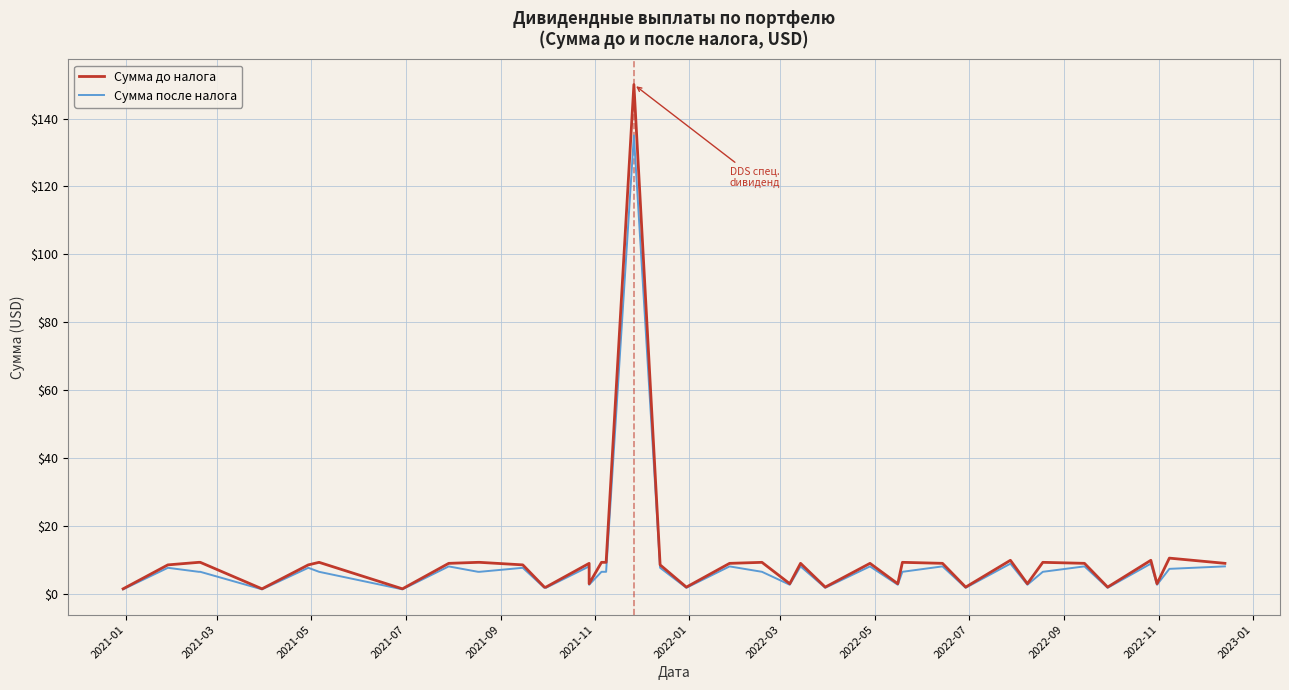

What is the sum of the Сумма после налога values at 2021-07 and 2021-09?

7.9